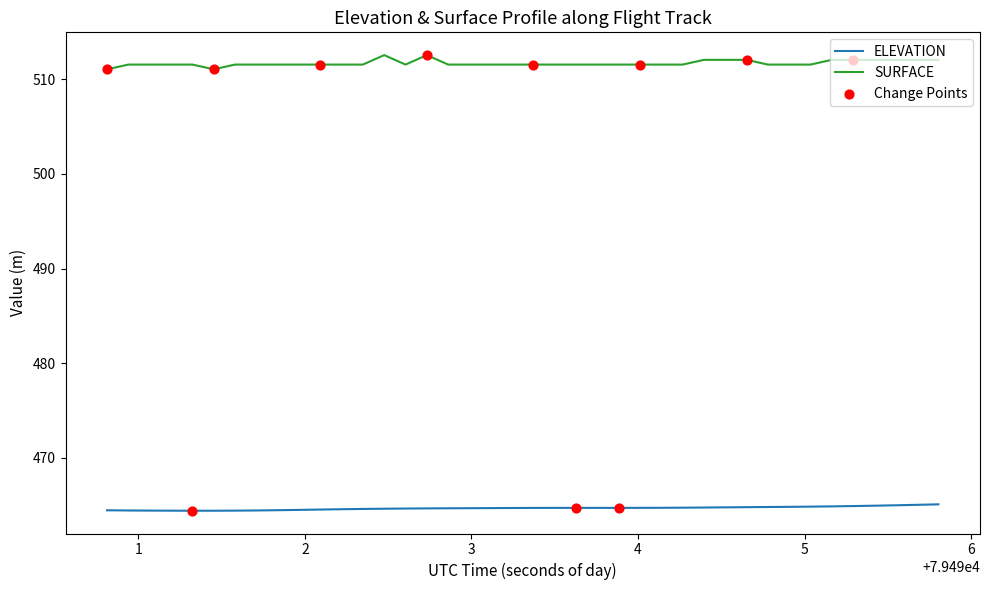

True or false: ELEVATION and SURFACE cross at least once.

False